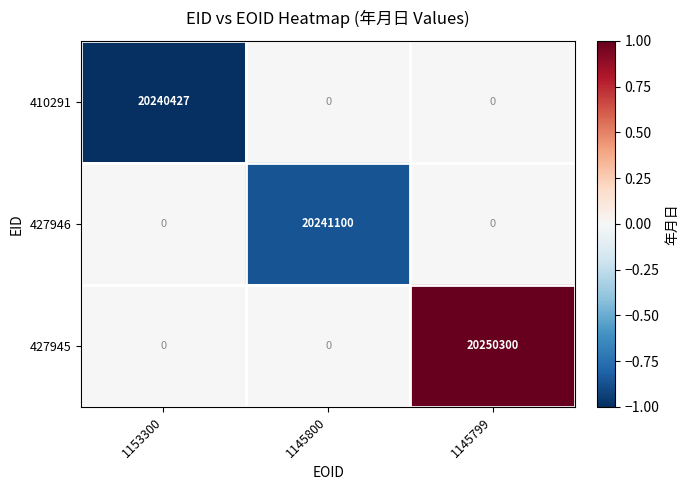

What is the difference between the highest and lowest values at 1145799?

20250300